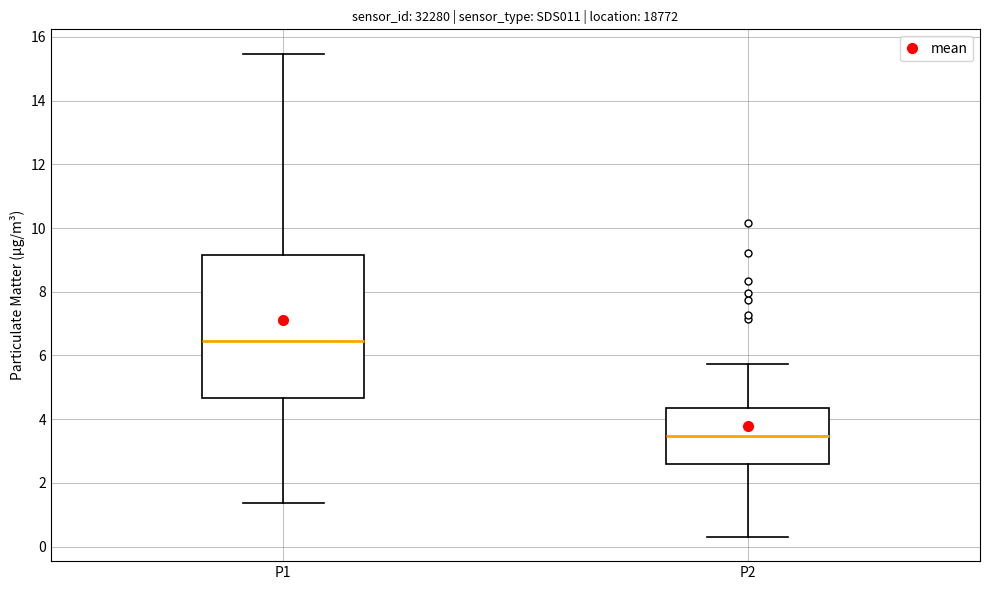

Which box is the tallest, from its lower edge to its upper edge?

P1